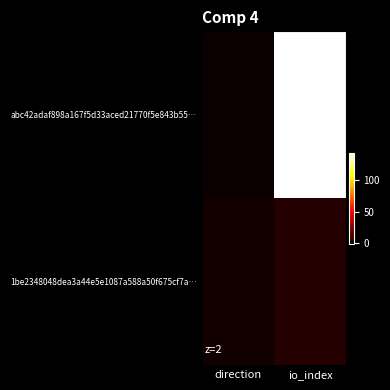

Rank the series by their maximum value, from lowest to highest.

1be2348048dea3a44e5e1087a588a50f675cf7a…, abc42adaf898a167f5d33aced21770f5e843b55…